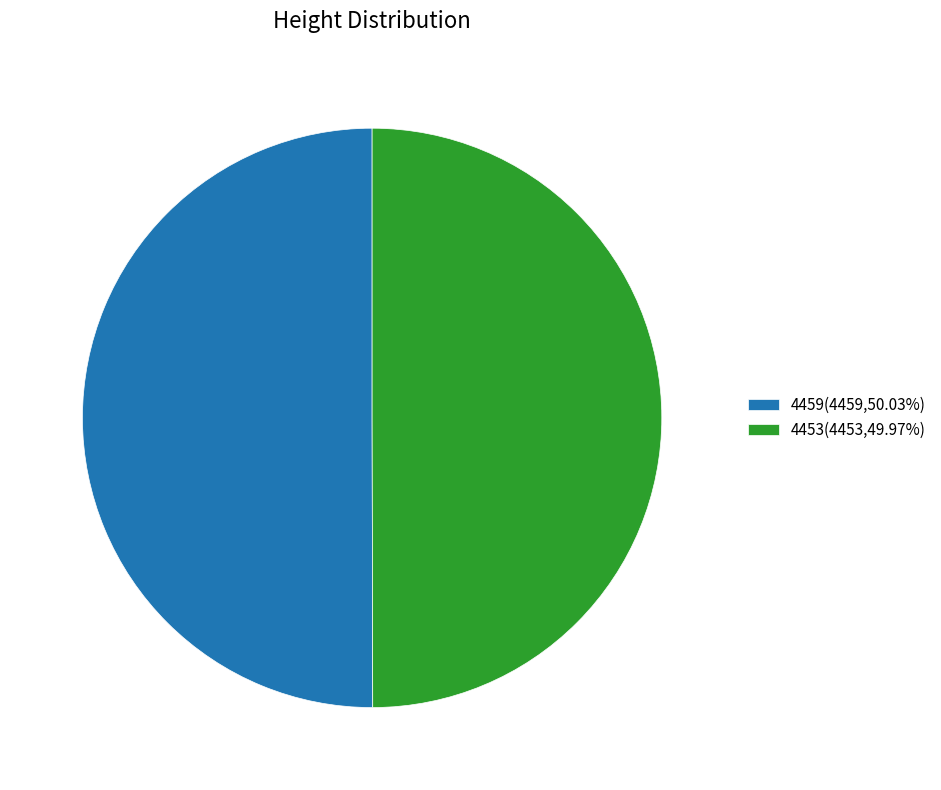

Combined, do 4453(4453,49.97%) and 4459(4459,50.03%) account for over 50%?

Yes